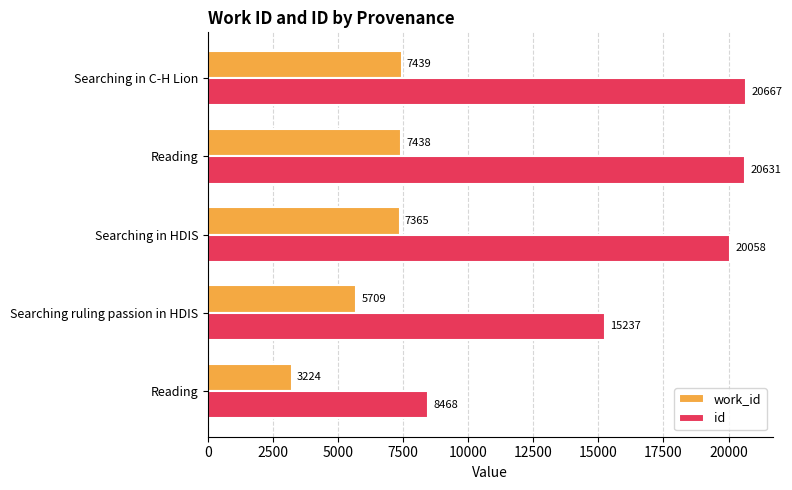

Count the number of data series in this chart.

2